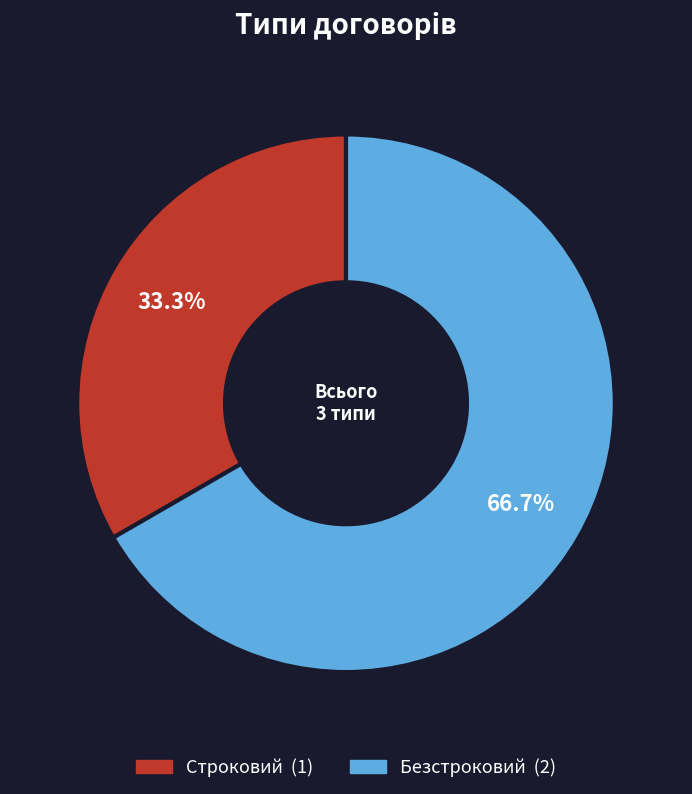

Do Строковий and Безстроковий together represent more than half of the pie?

Yes